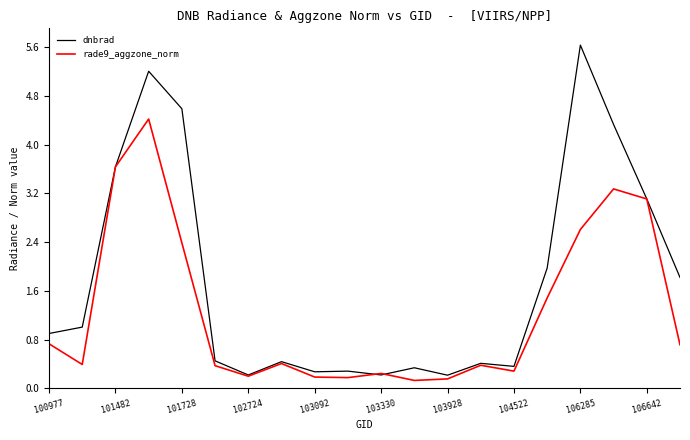

What is the highest value of the dnbrad series?

5.6